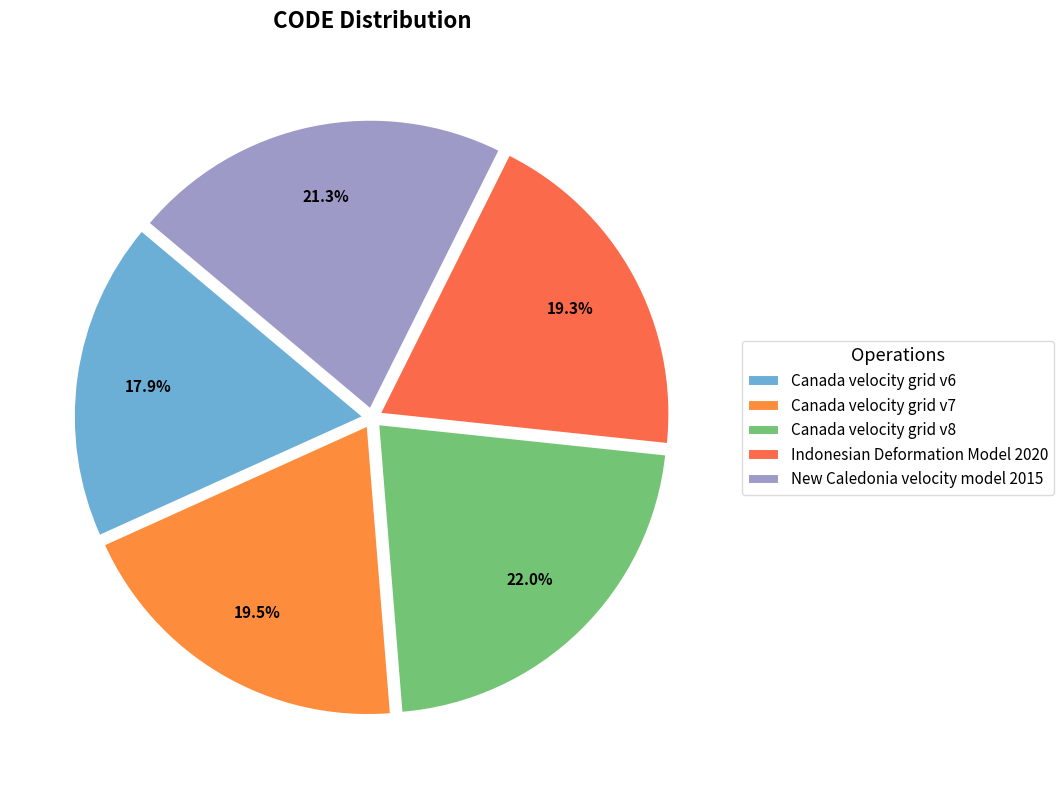

What percentage is the Indonesian Deformation Model 2020 slice, to the nearest percent?

19%